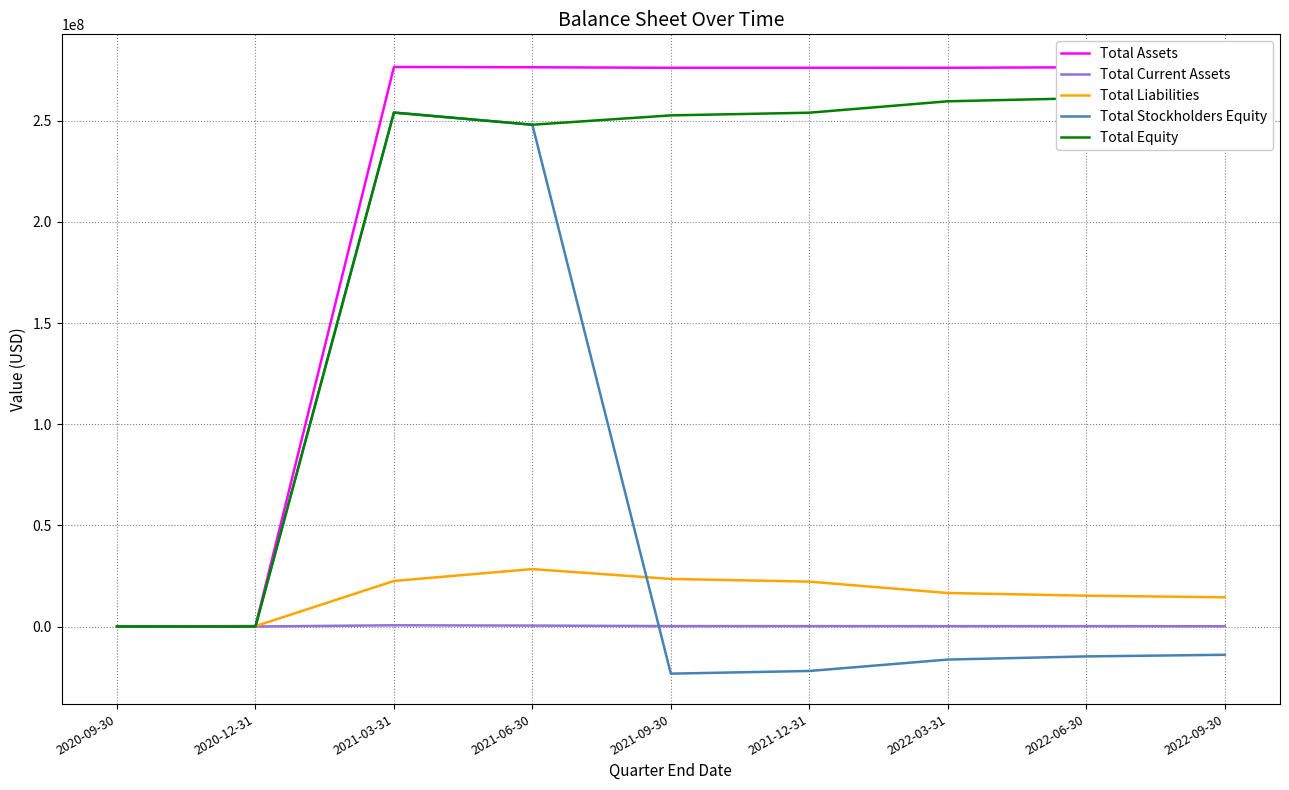

Which series changed the most between 2021-12-31 and 2022-03-31?

Total Stockholders Equity